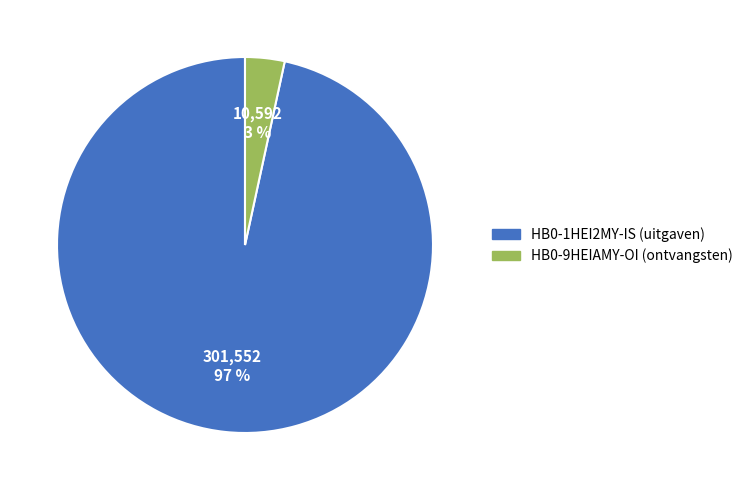

Count the number of slices in the pie.

2